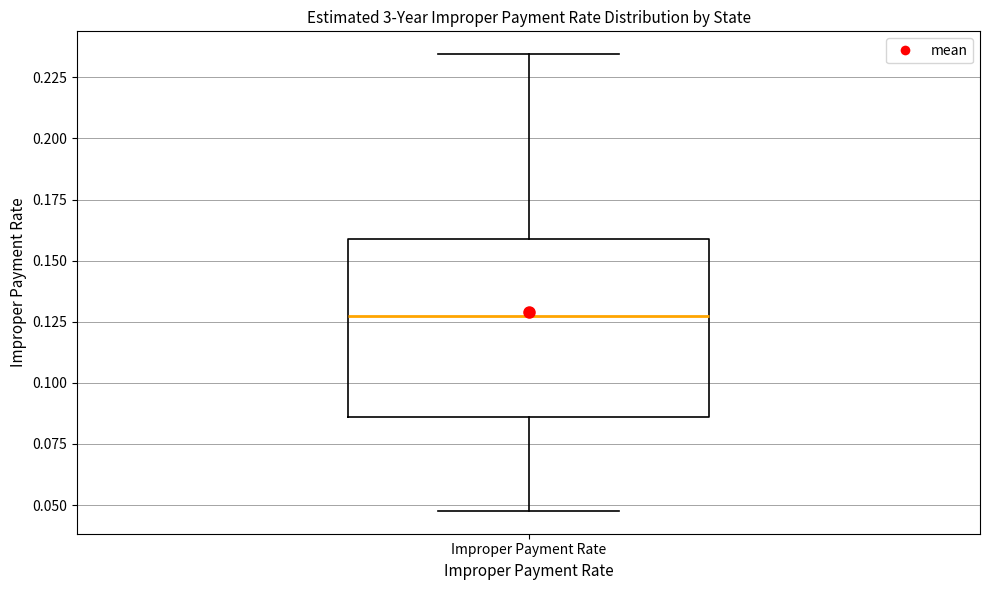

Transcribe this box plot: give where the median line is, the range the box spans, and where the two whiskers end, as read against the y-axis. The values are not printed on the chart, so give them approximately, as read against the axis.

median 0.130, box 0.085 to 0.160, whiskers 0.050 to 0.235